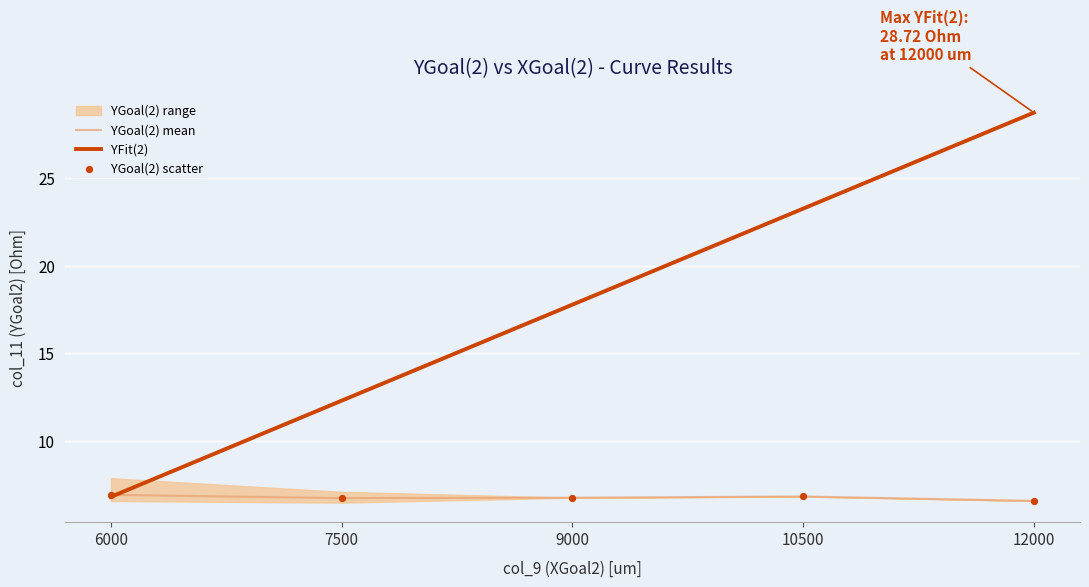

Which series reaches the minimum Y coordinate?

YGoal(2) mean